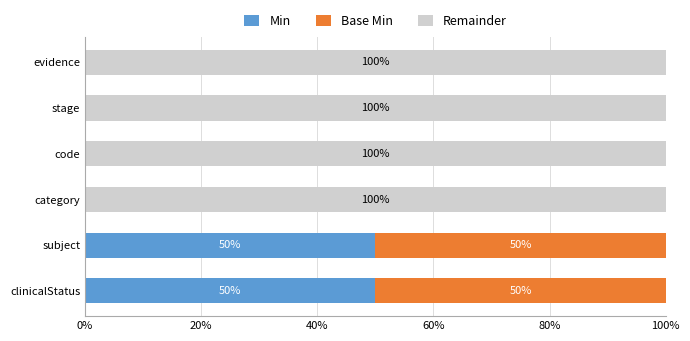

Is it true that Min equals -29 at code?

False